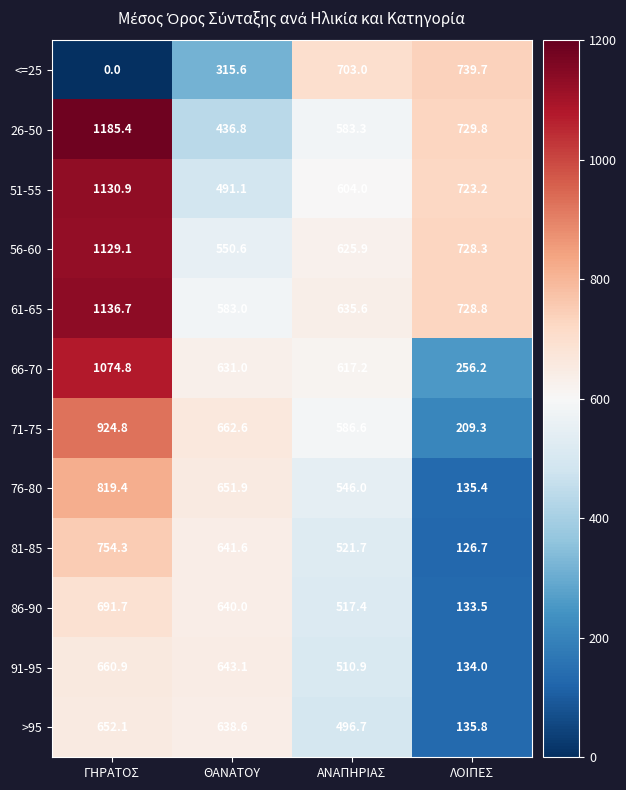

Is it true that <=25 equals 1014.3 at ΛΟΙΠΕΣ?

False